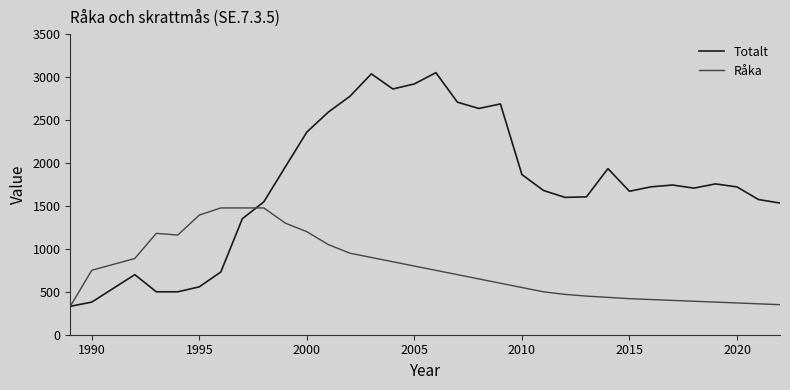

After their last crossing, which series has the higher values: Råka or Totalt?

Totalt